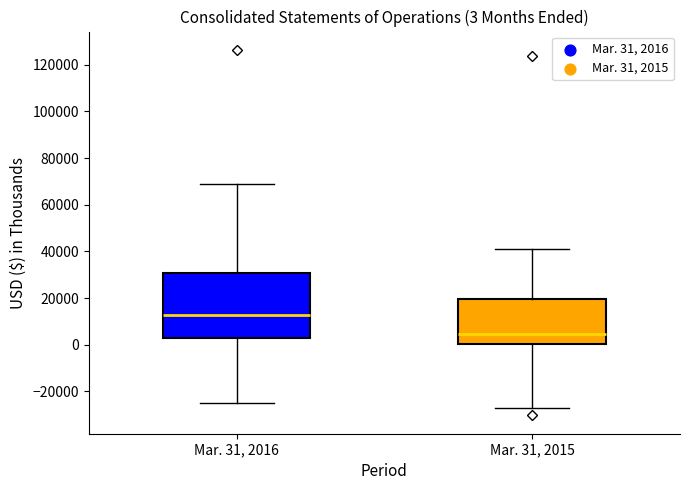

Comparing the boxes themselves (not the whiskers), which one is the tallest?

Mar. 31, 2016